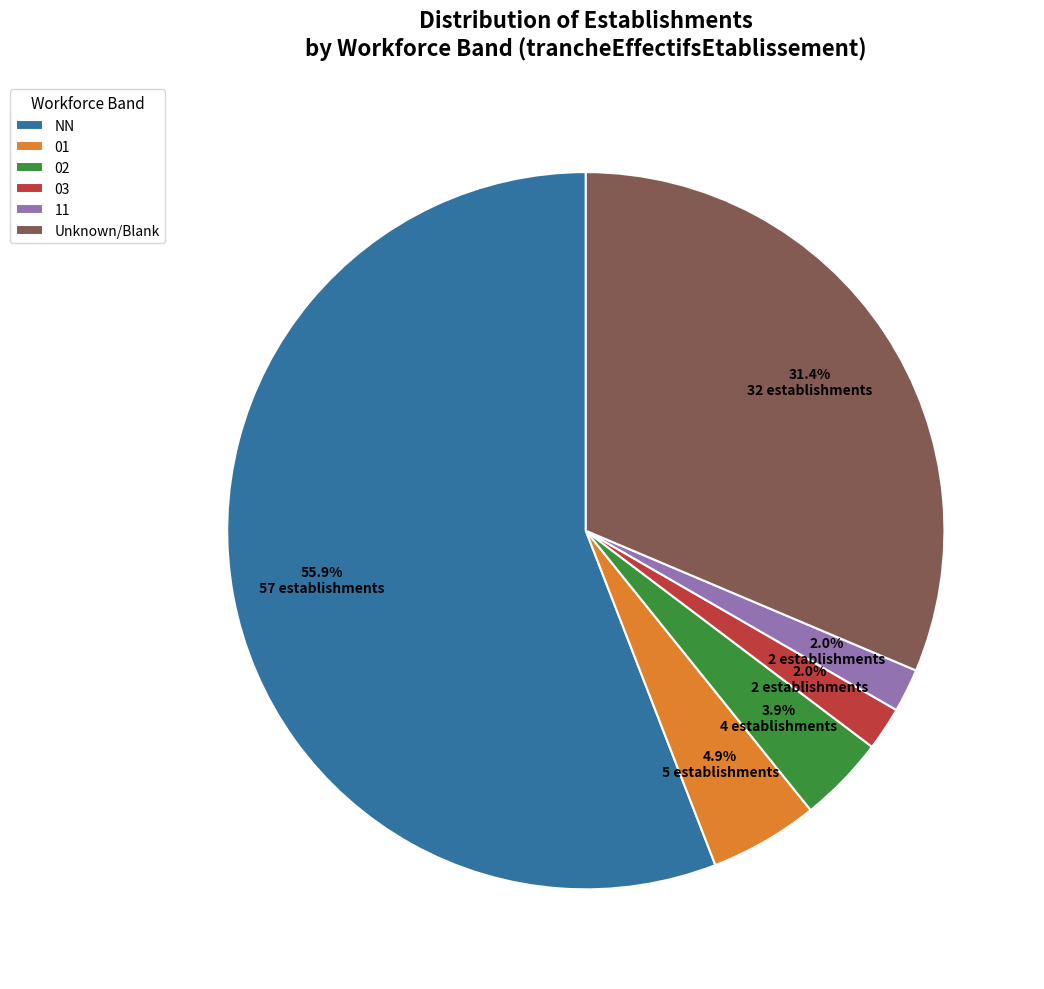

What is the ratio of the value at 01 to the value at 03?

2.5